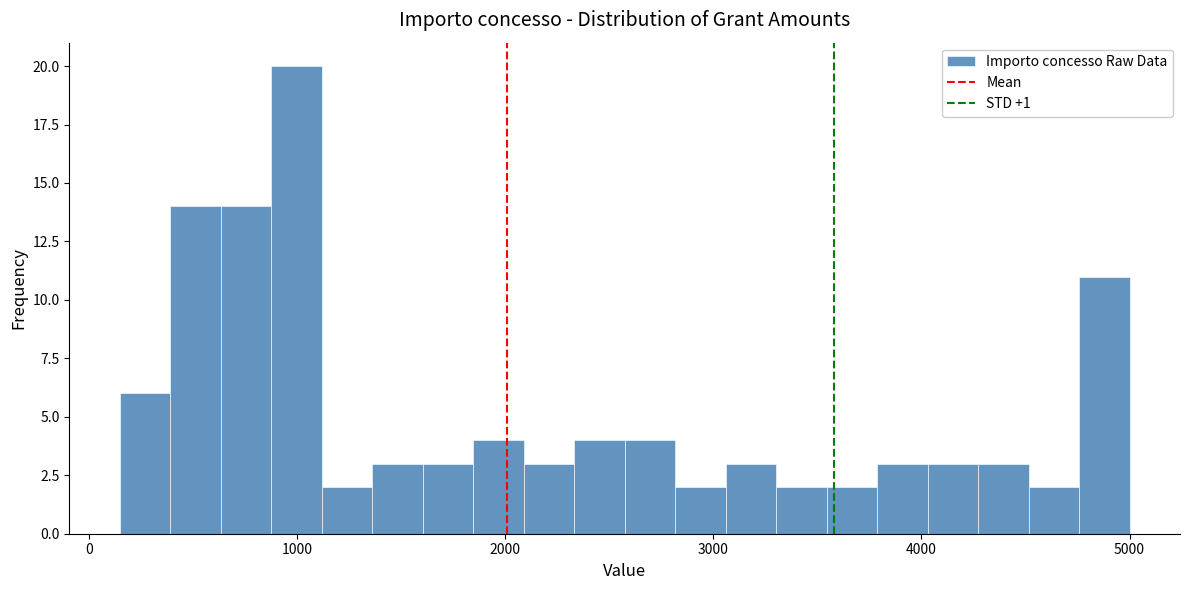

Around what value on the x-axis is the tallest bar? Give the approximate position of its centre, as read against the axis.

1000